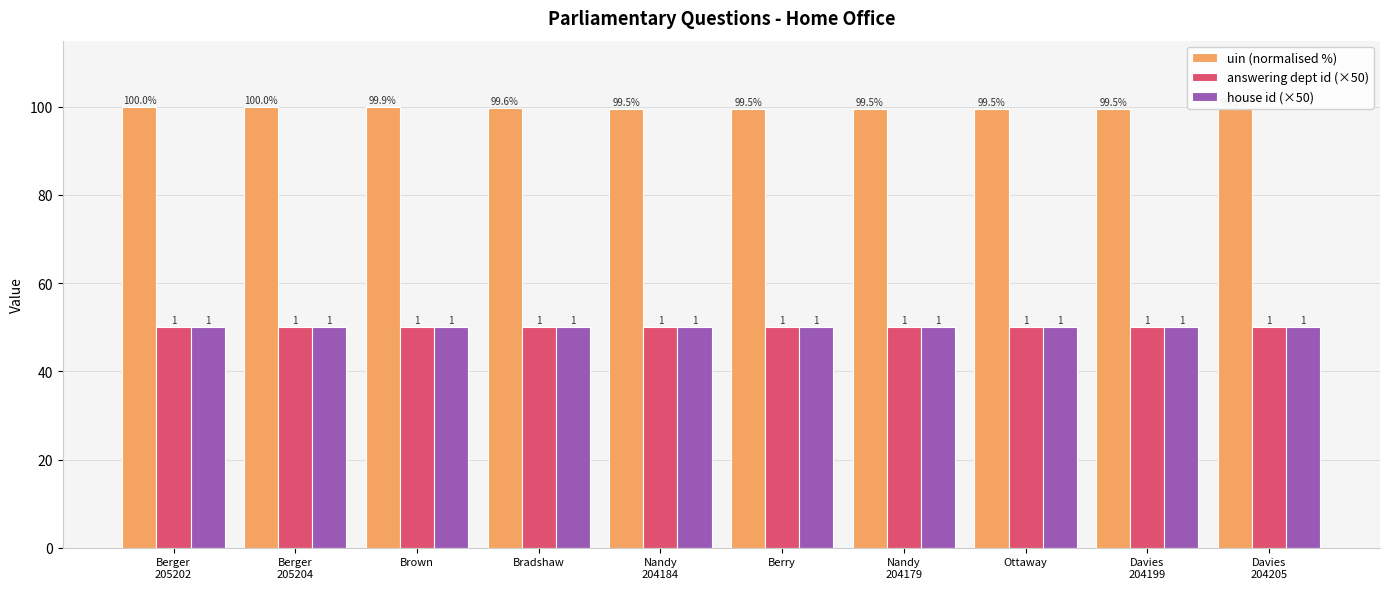

The answering dept id (×50) series shows 50.0 at Brown. True or false?

True